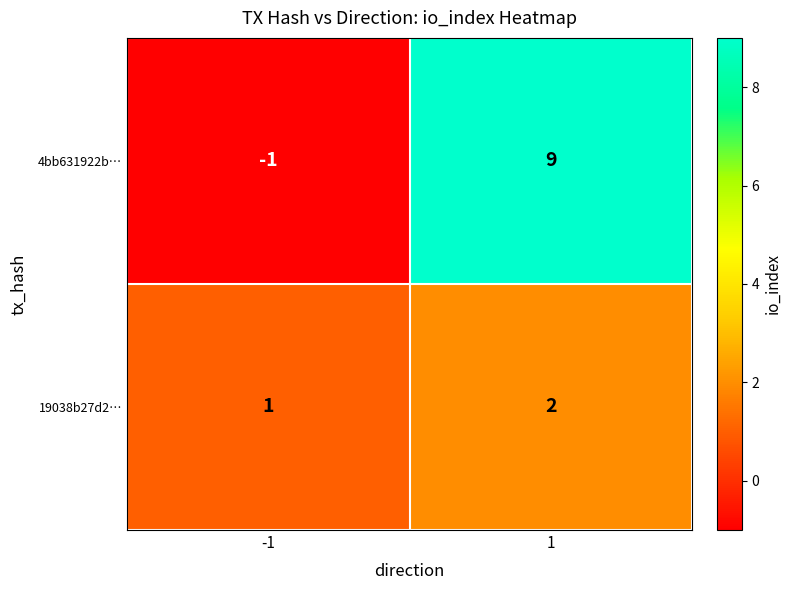

The value of 4bb631922b… at 1 is 14. True or false?

False